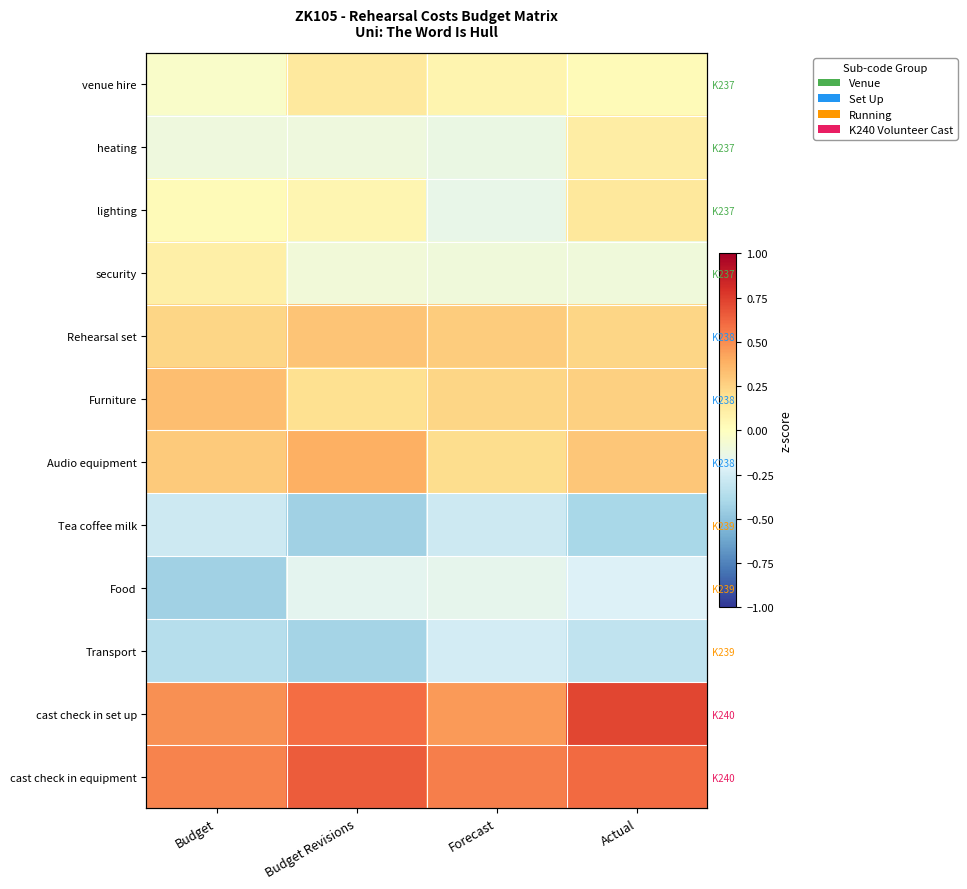

What is the spread (max minus min) of values at Forecast?

0.8